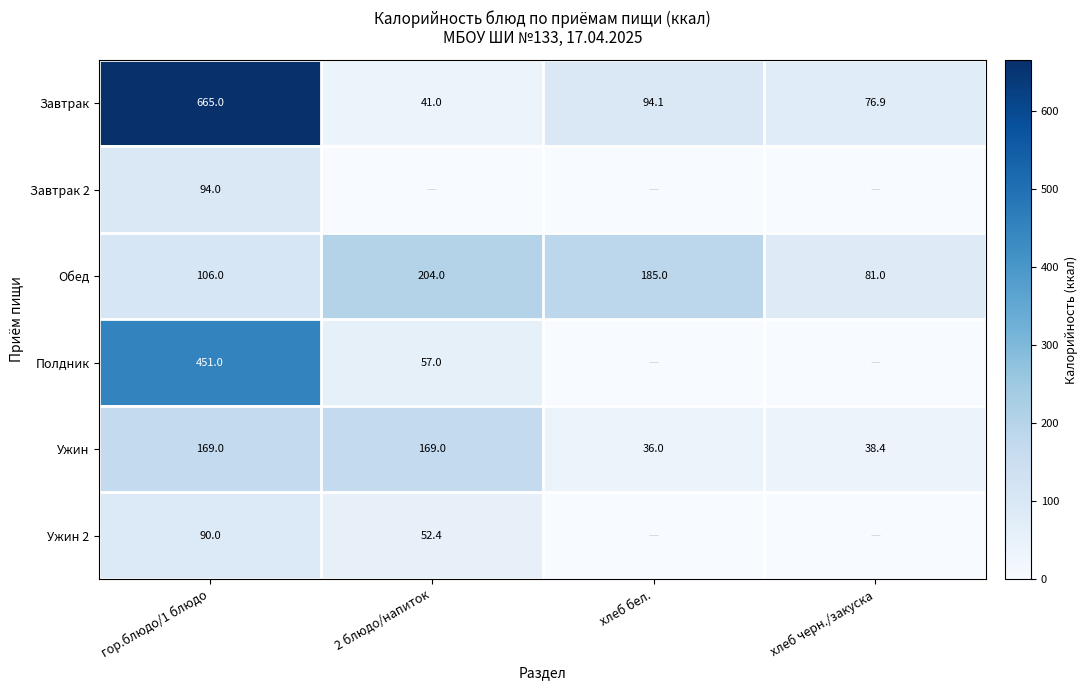

Which has a higher value, гор.блюдо/1 блюдо or хлеб бел.?

гор.блюдо/1 блюдо